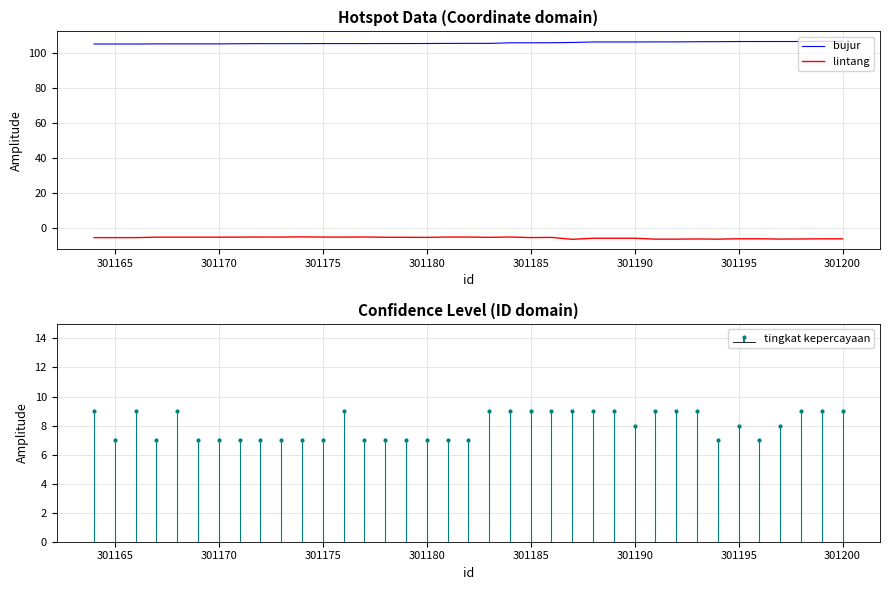

True or false: lintang and bujur intersect in this chart.

False